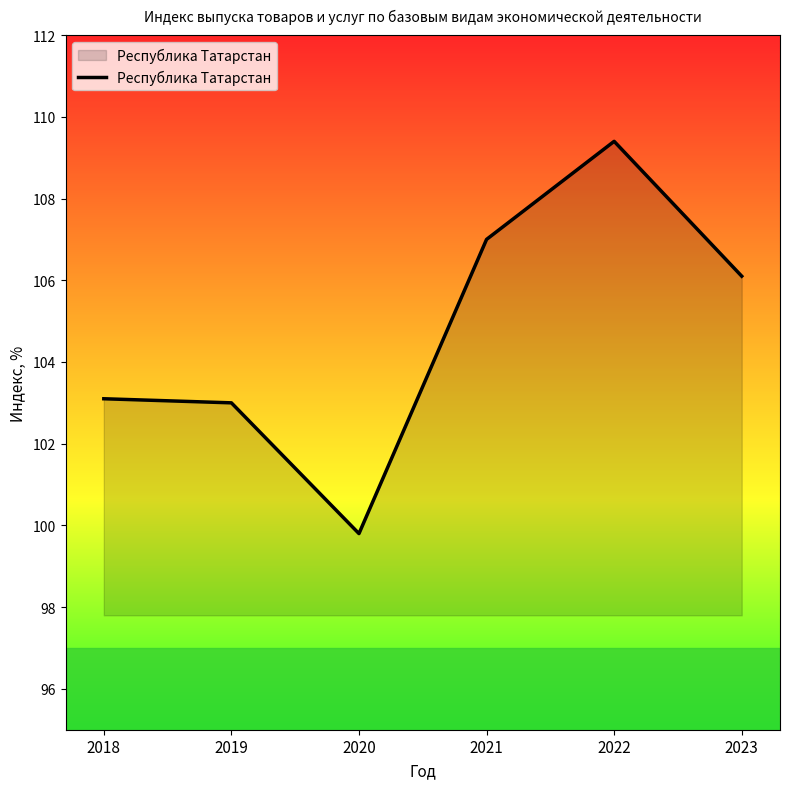

True or false: the data has more than 0 interior local peaks.

True